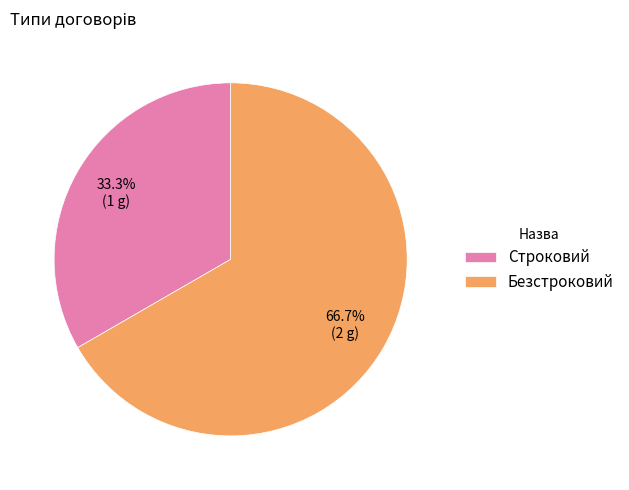

What percentage is the Безстроковий slice, to the nearest percent?

67%